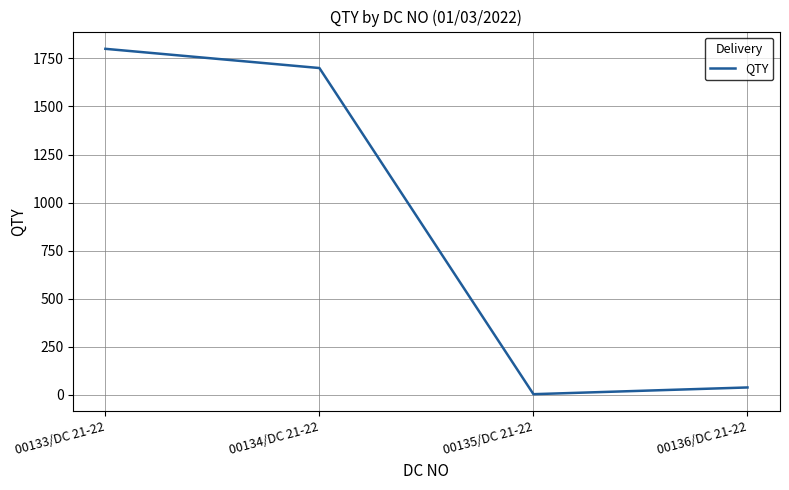

Does the chart display data point markers on the line(s)?

No